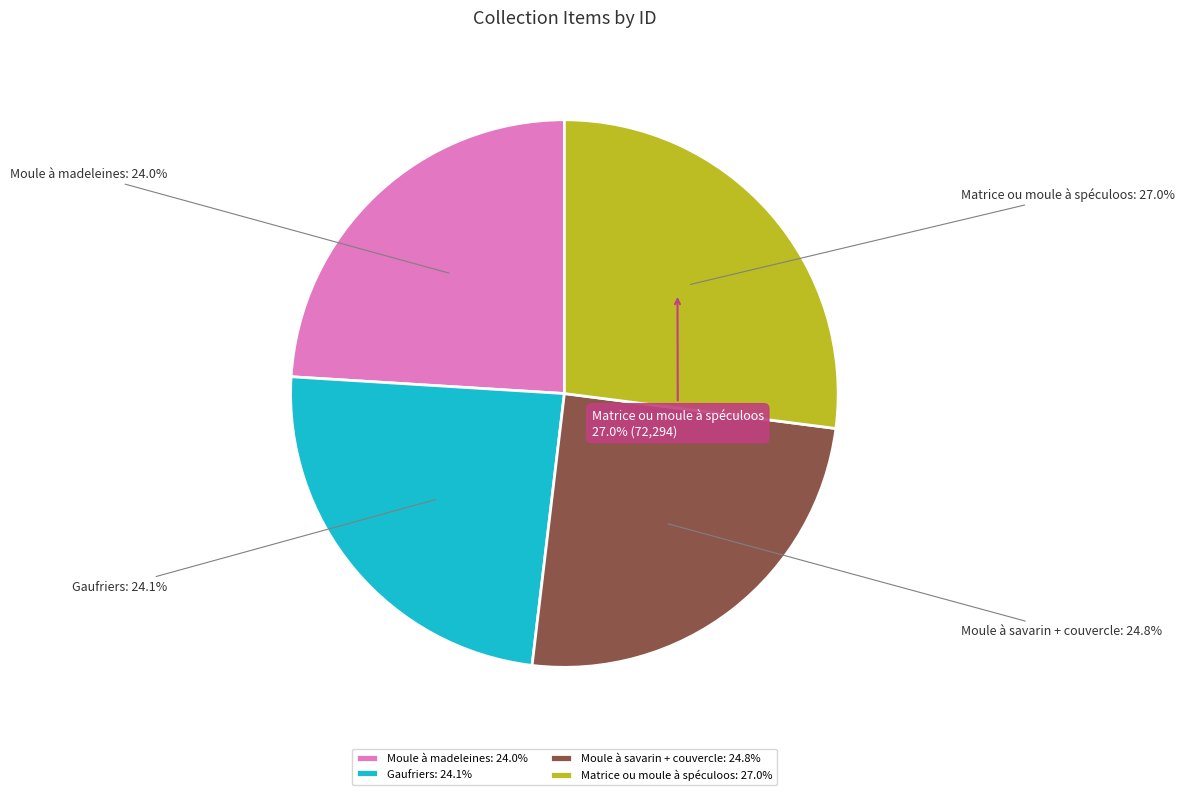

Is it true that Moule à madeleines is 37% of the pie?

False